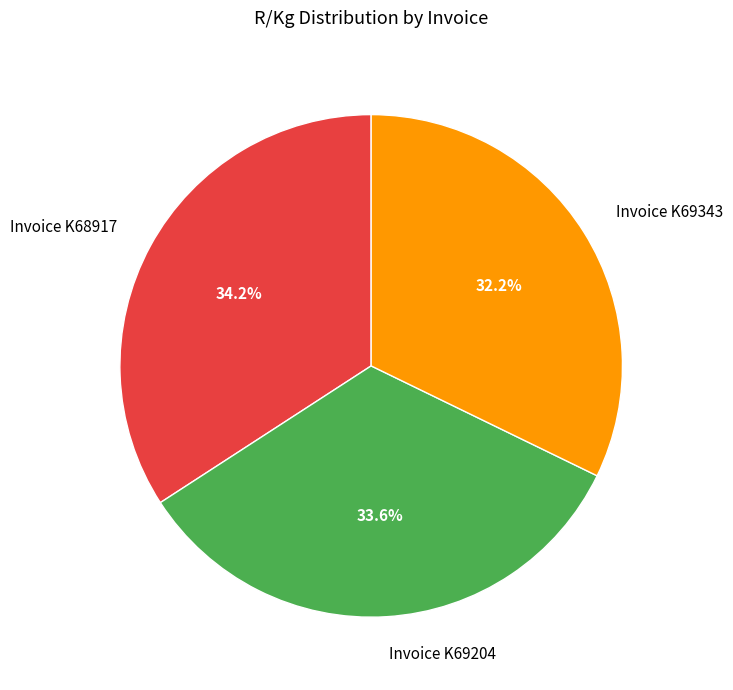

What percentage do Invoice K69204 and Invoice K69343 together represent?

65.8%